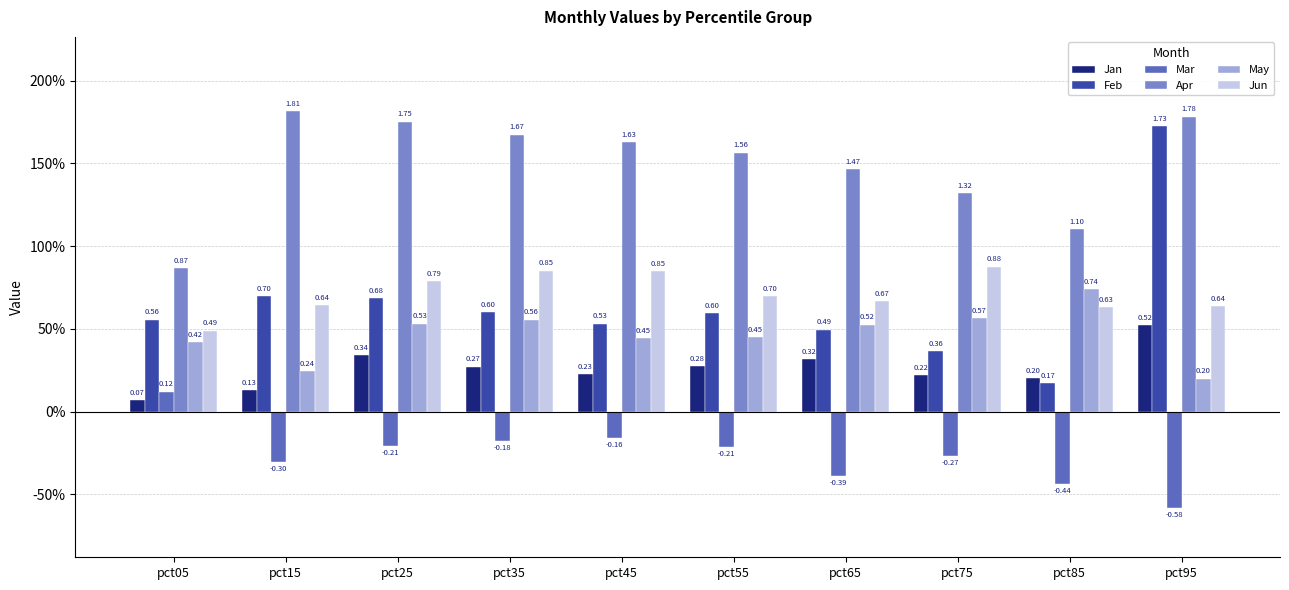

Does the chart contain stacked bars?

No